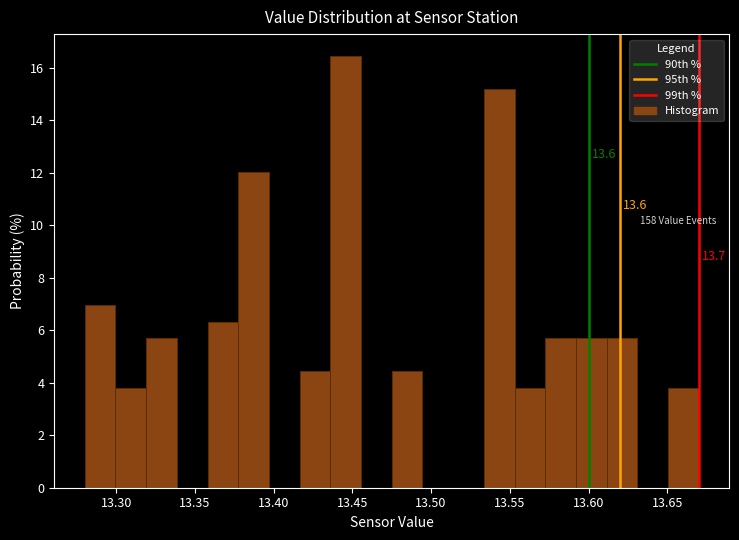

Around what value on the x-axis is the tallest bar? Give the approximate position of its centre, as read against the axis.

13.445